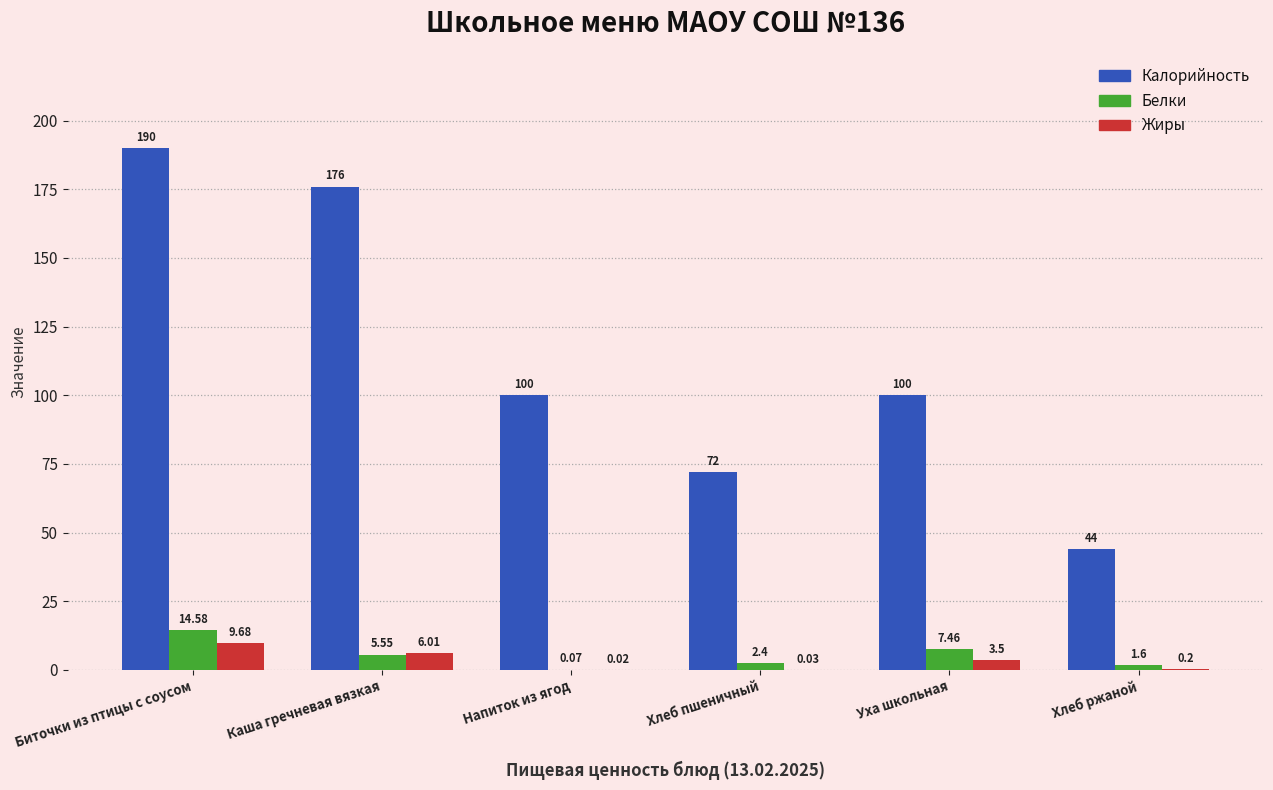

Is it true that Белки equals 2.4 at Хлеб пшеничный?

True